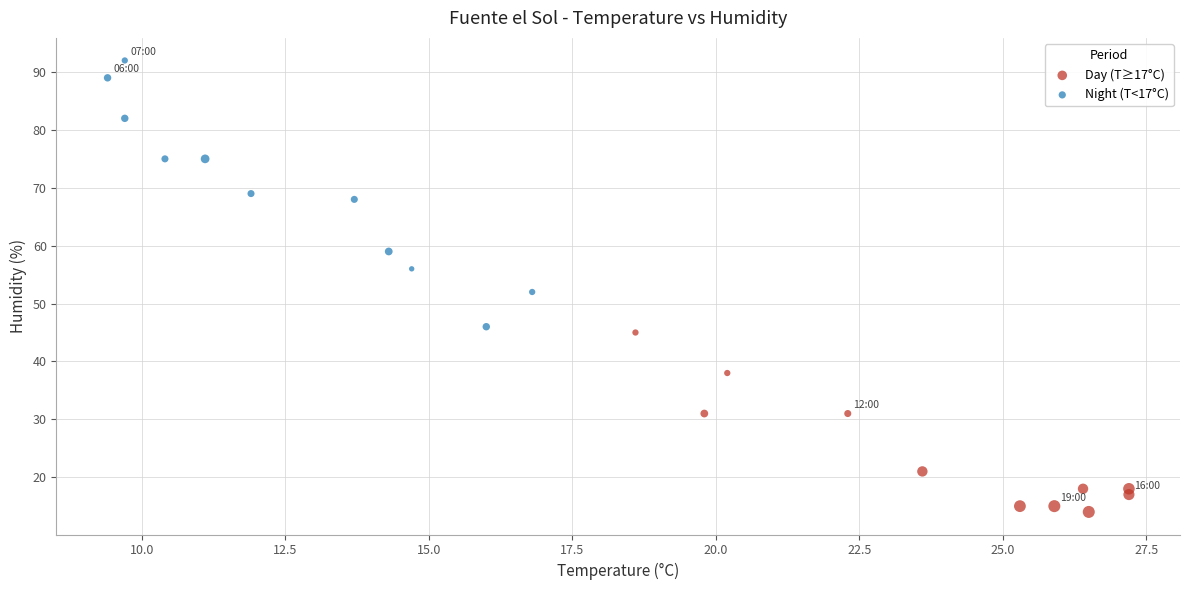

Which series reaches the maximum Y coordinate?

Night (T<17°C)